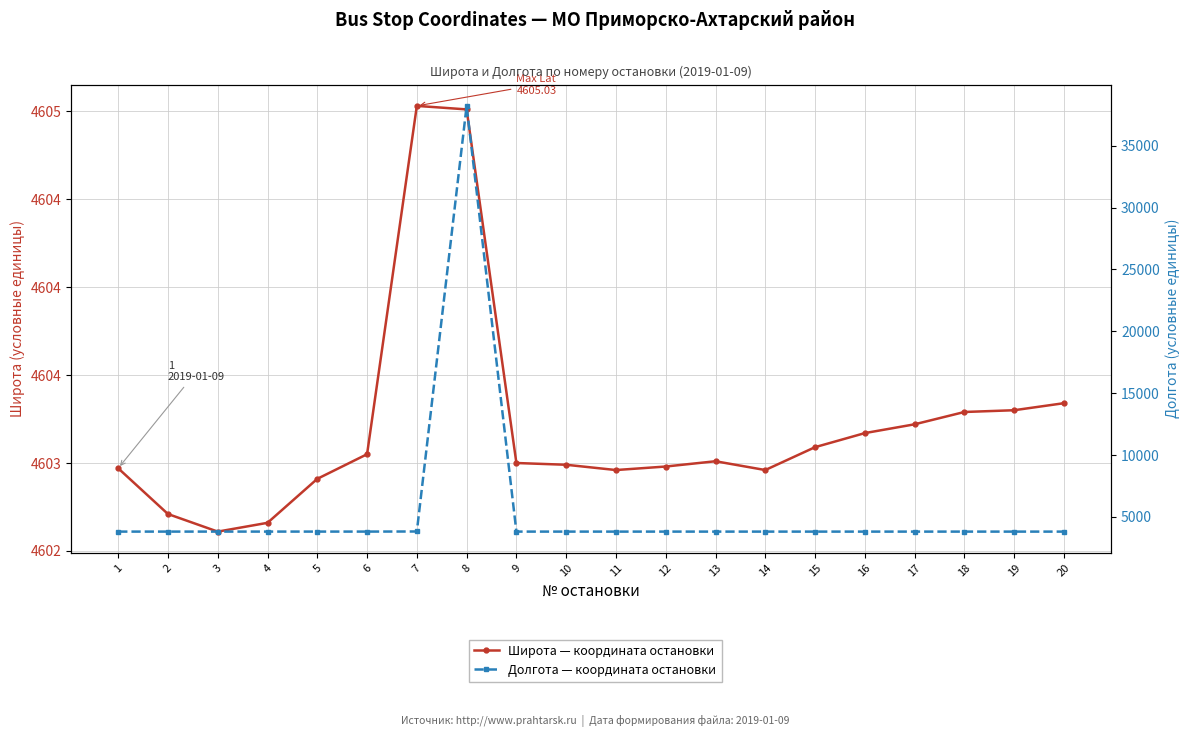

What is the difference between the maximum and second lowest values in the Широта series?

2.4